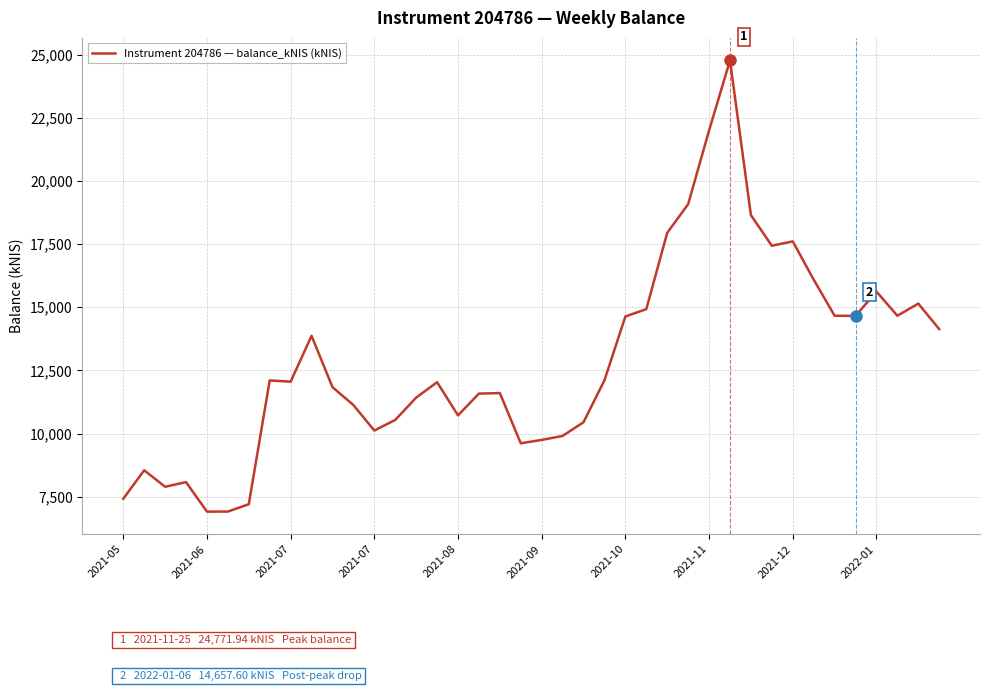

What is the smallest value displayed?

6909.9